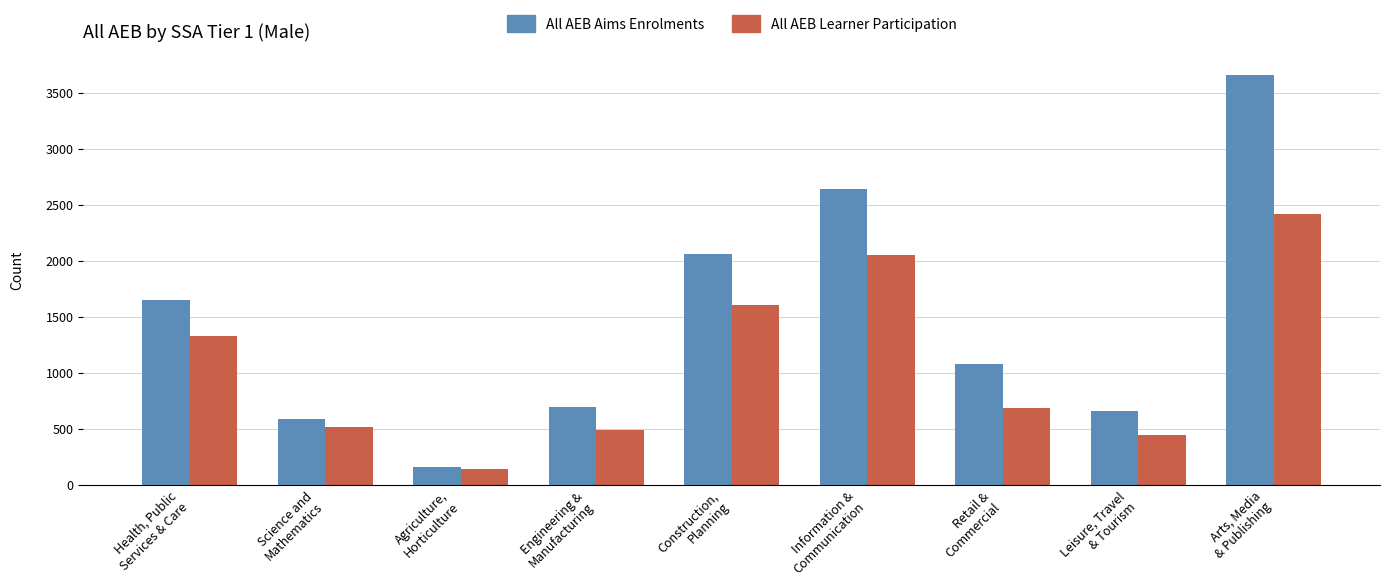

Is the value of All AEB Learner Participation at Construction,
Planning greater than the value of All AEB Aims Enrolments at Science and
Mathematics?

Yes